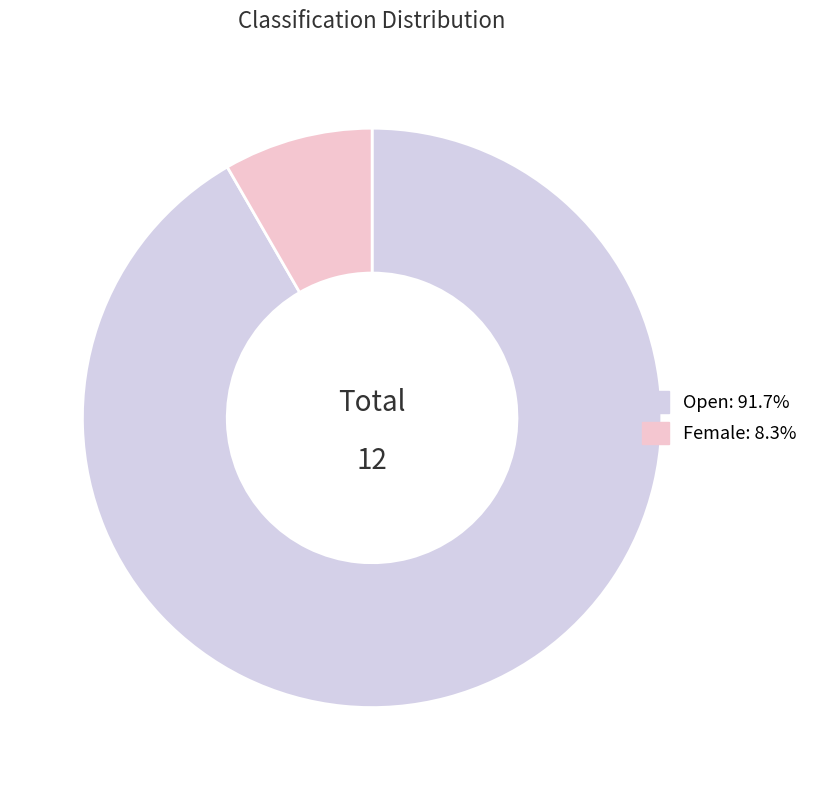

Approximately how many times larger is the value at Open: 91.7% compared to Female: 8.3%?

11.0